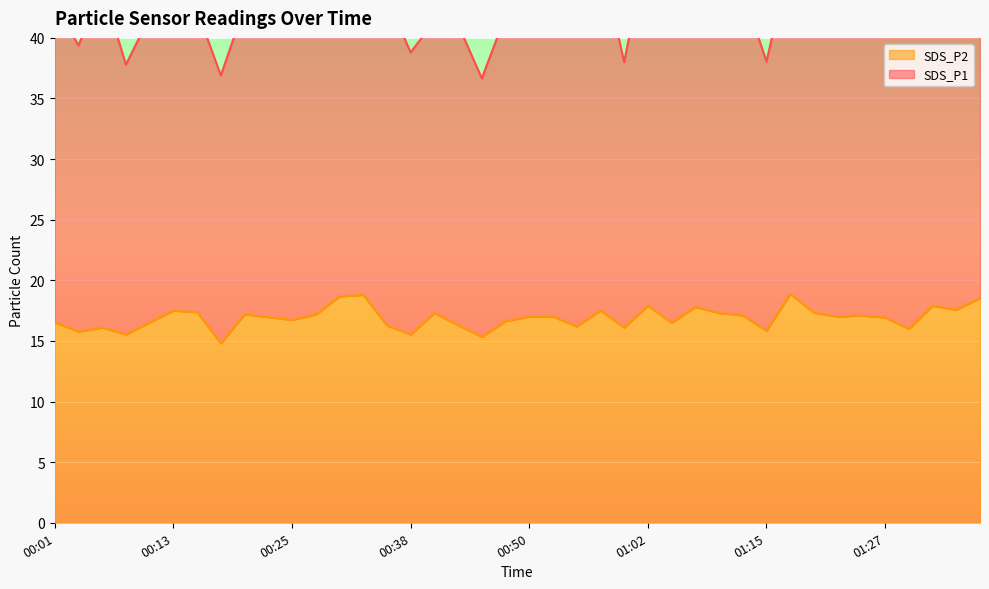

List the labels in order of value, smallest first.

00:18, 00:45, 00:08, 00:38, 00:03, 01:15, 01:29, 00:06, 01:00, 00:55, 00:35, 00:43, 01:05, 00:01, 00:11, 00:48, 00:25, 01:27, 00:23, 00:50, 00:52, 01:22, 01:12, 01:25, 00:28, 00:20, 00:40, 01:10, 01:20, 00:15, 00:13, 00:57, 01:34, 01:07, 01:02, 01:32, 01:37, 00:30, 00:33, 01:17